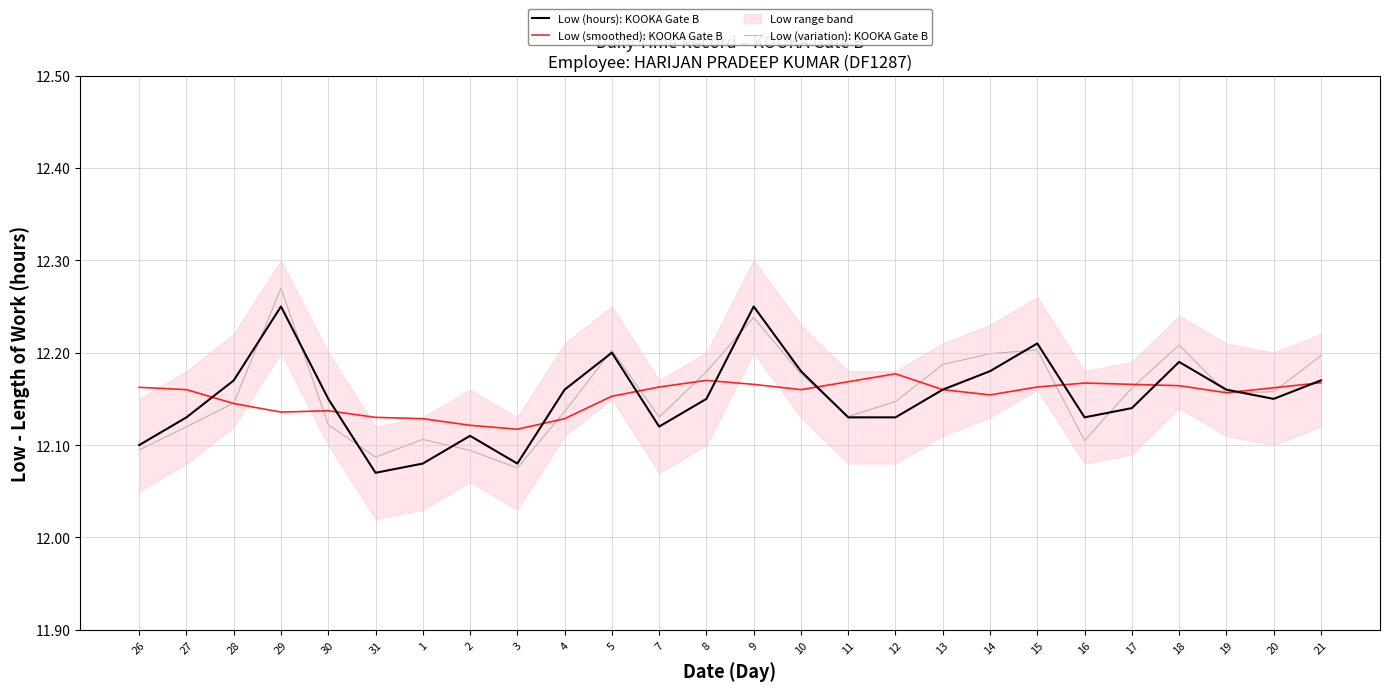

What is the label of the 13th point from the right?

9